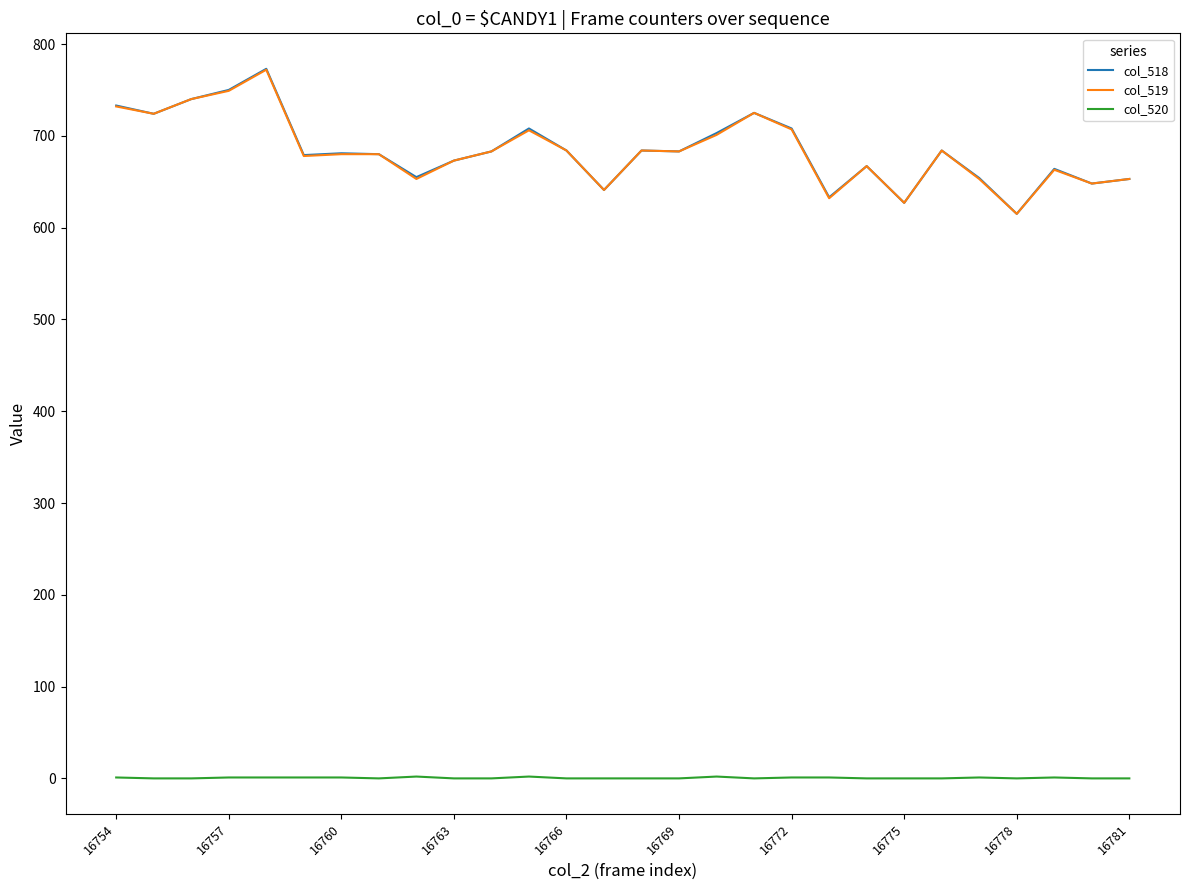

True or false: col_518 and col_520 intersect in this chart.

False